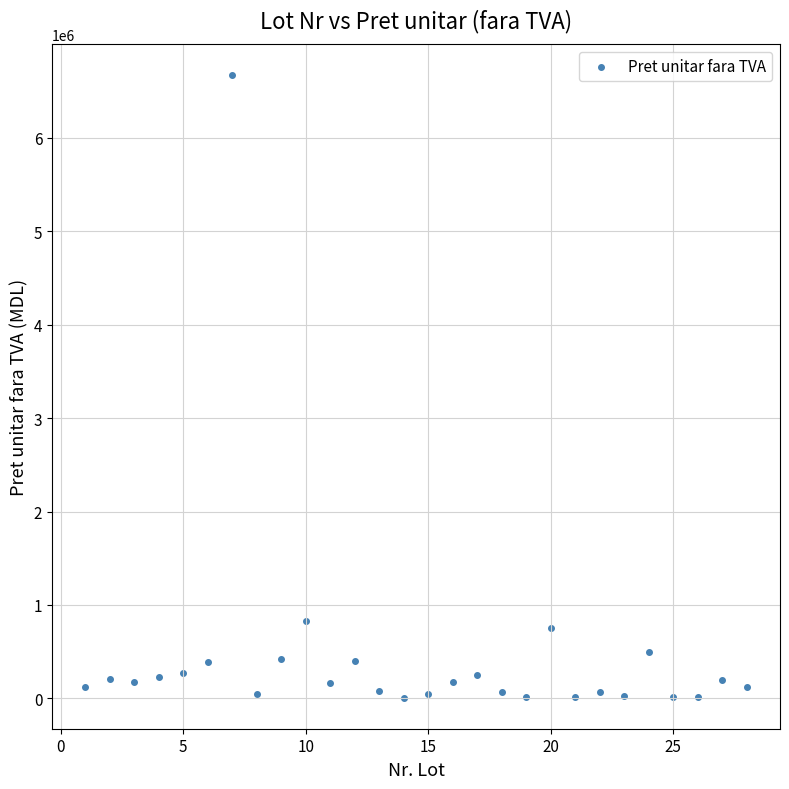

What Y value in the scatter plot is closest to 3337500?

833333